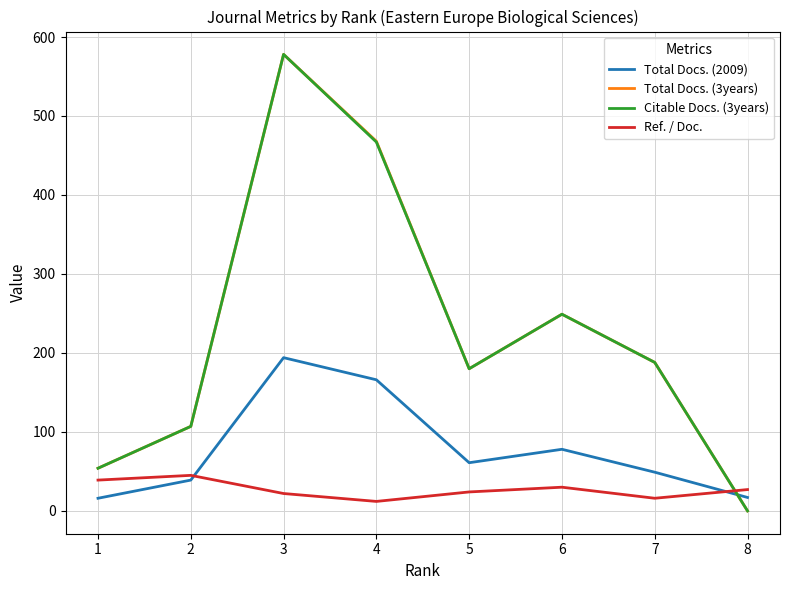

What is the sum of the Total Docs. (3years) values at 4 and 2?

575